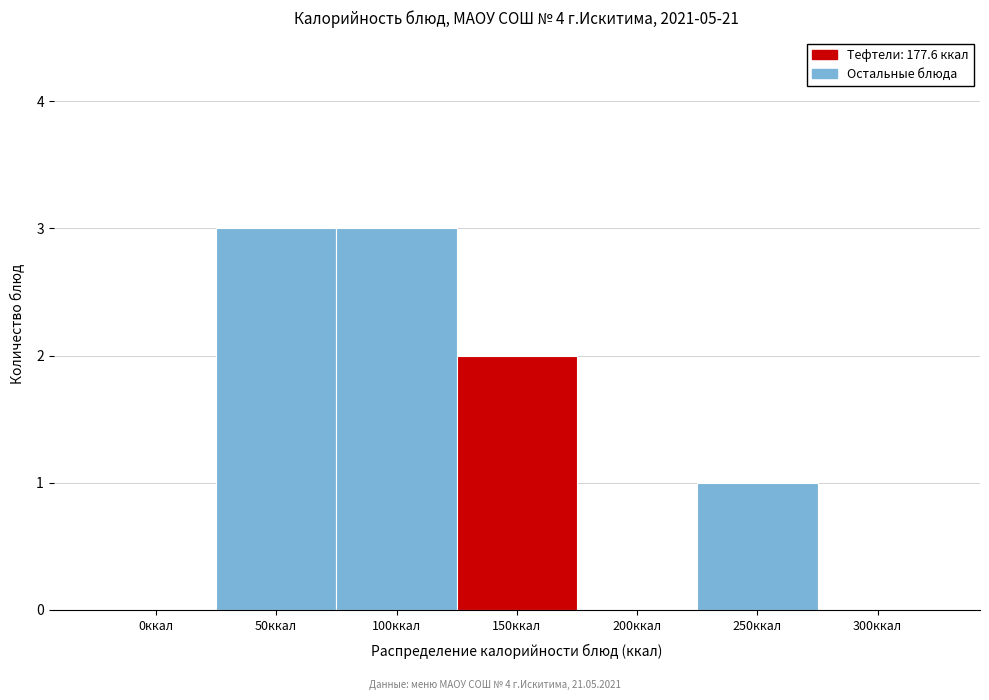

Reading right to left, what are all the values shown in this chart?

300ккал=0	250ккал=1	200ккал=0	150ккал=2	100ккал=3	50ккал=3	0ккал=0